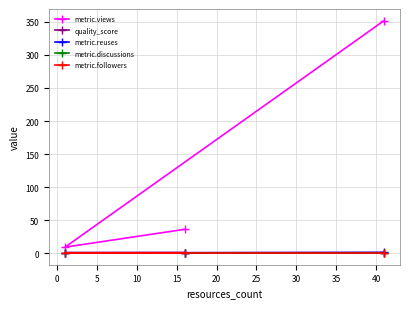

Does the chart have visible grid lines?

Yes